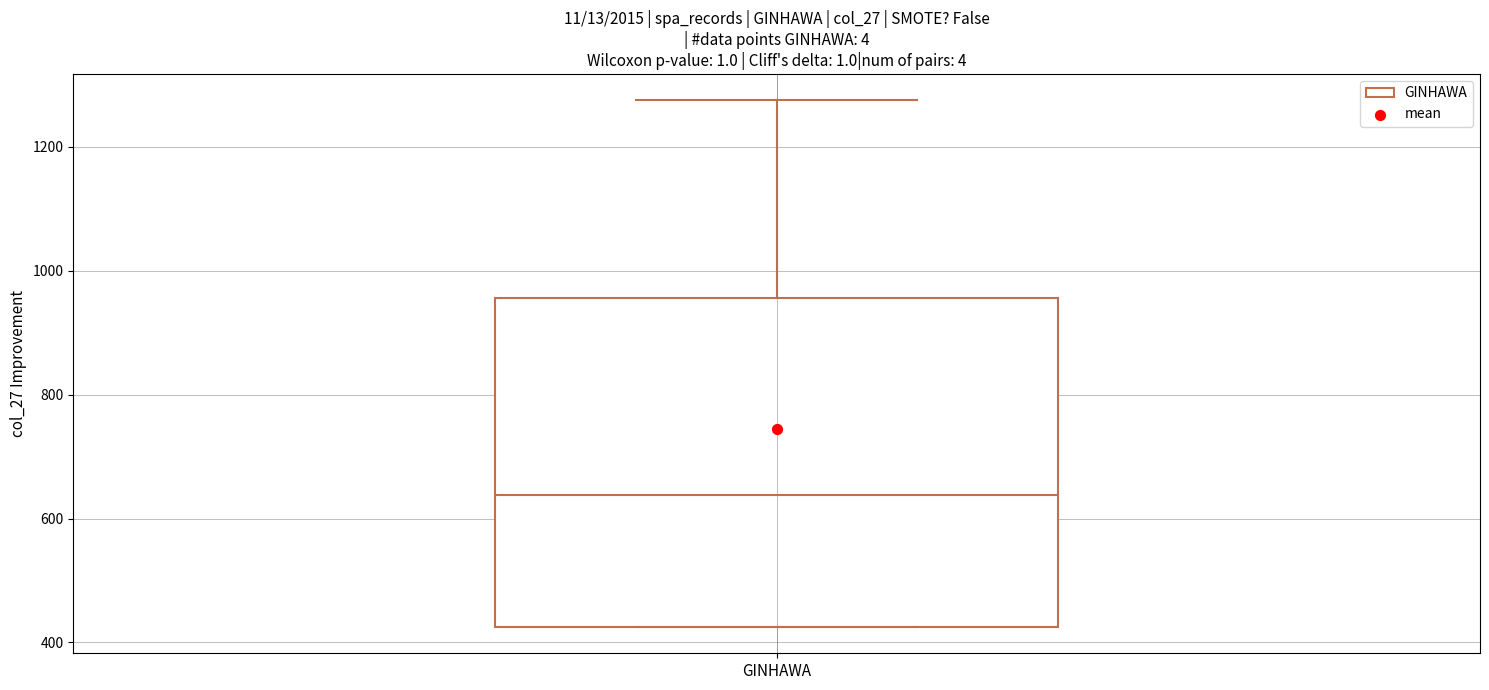

Where does the median line of the box for GINHAWA sit on the y-axis? The values are not printed on the chart, so give them approximately, as read against the axis.

640